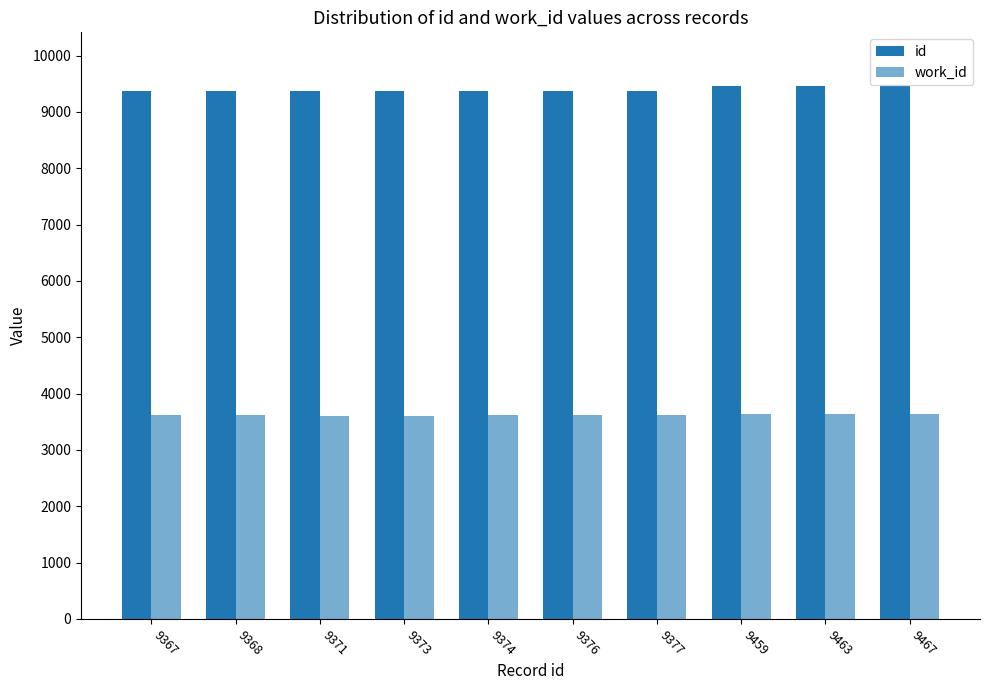

Rank the series by their maximum value, from highest to lowest.

id, work_id